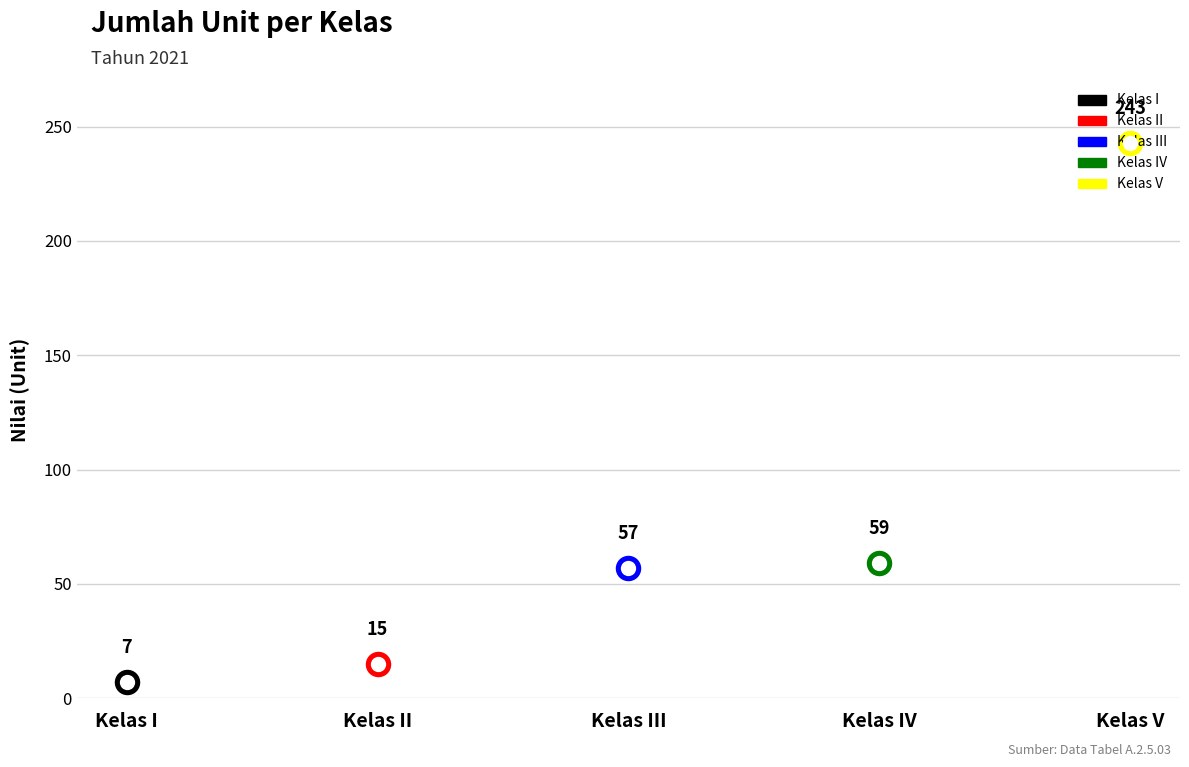

Between Kelas III and Kelas V, which is larger?

Kelas V